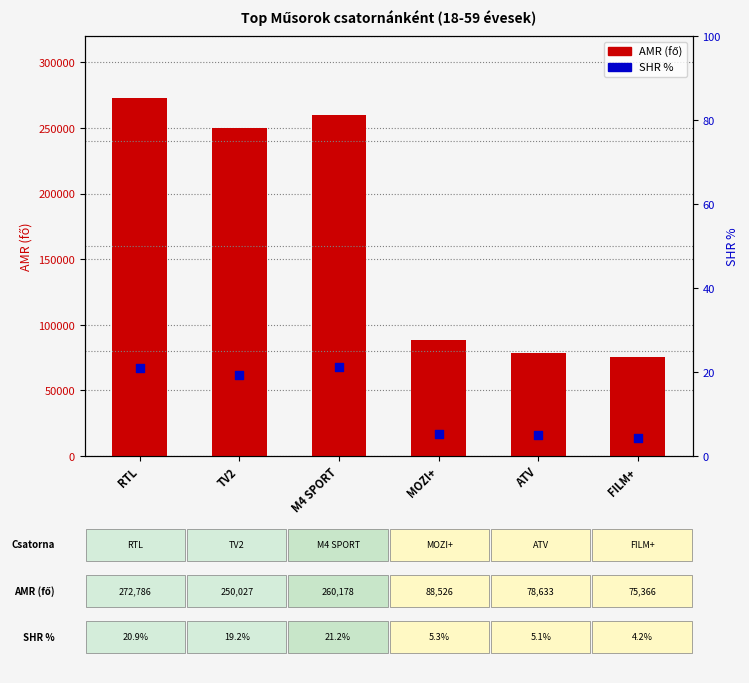

At which category is the sum across all series the highest?

RTL